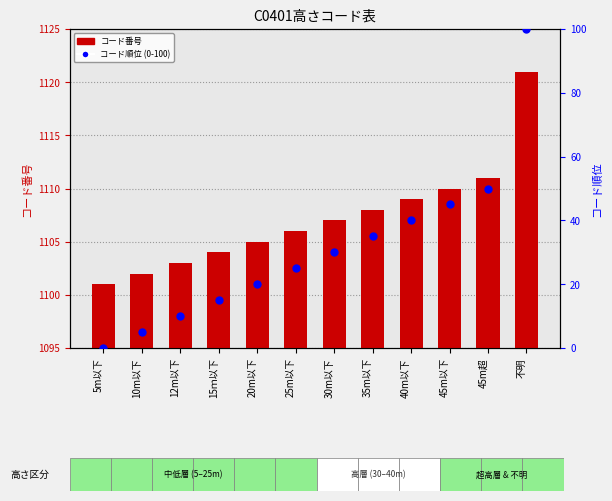

Which series has the largest total across all categories?

コード番号